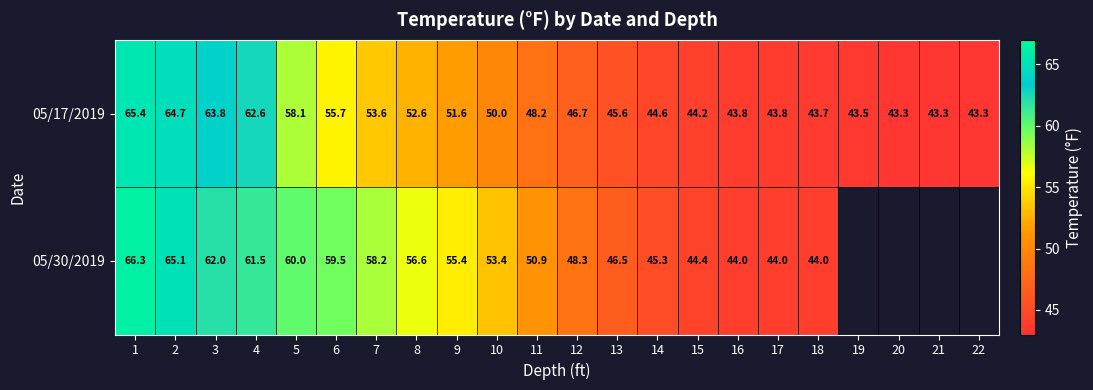

What is the total value across all series at 16?

87.8